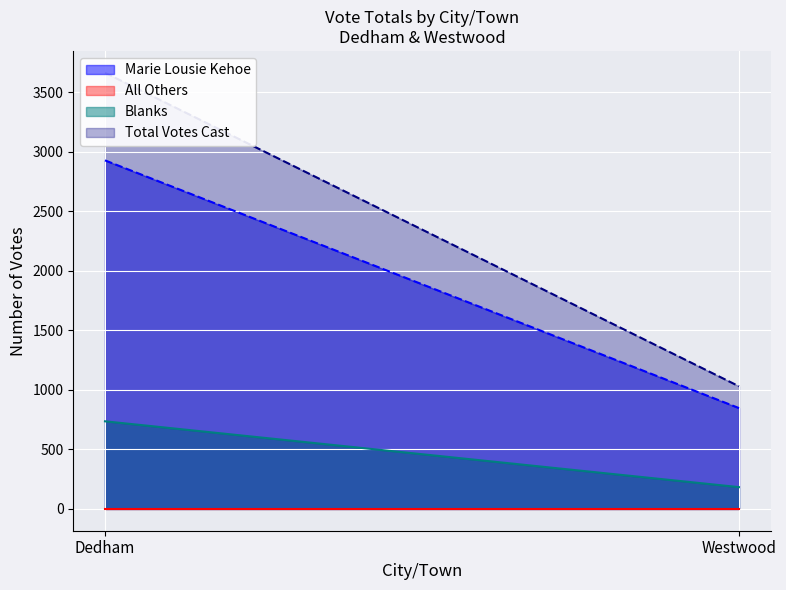

What is the sum of all Marie Lousie Kehoe values?

3775